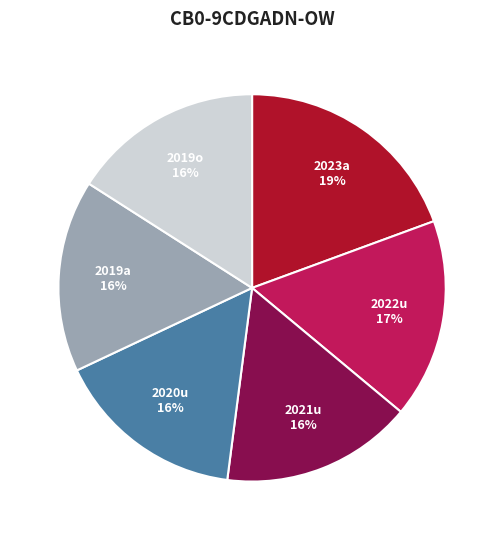

Combined, do 2019o and 2019a account for over 50%?

No